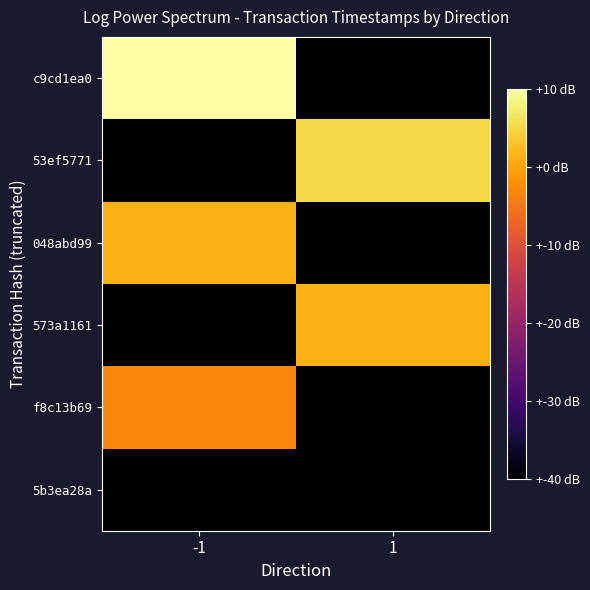

Reading right to left, list all the values displayed in this chart.

c9cd1ea0: 1=0.0	-1=69.4
53ef5771: 1=62.9	-1=0.0
048abd99: 1=0.0	-1=57.3
573a1161: 1=57.0	-1=0.0
f8c13b69: 1=0.0	-1=51.4
5b3ea28a: 1=0.0	-1=0.0